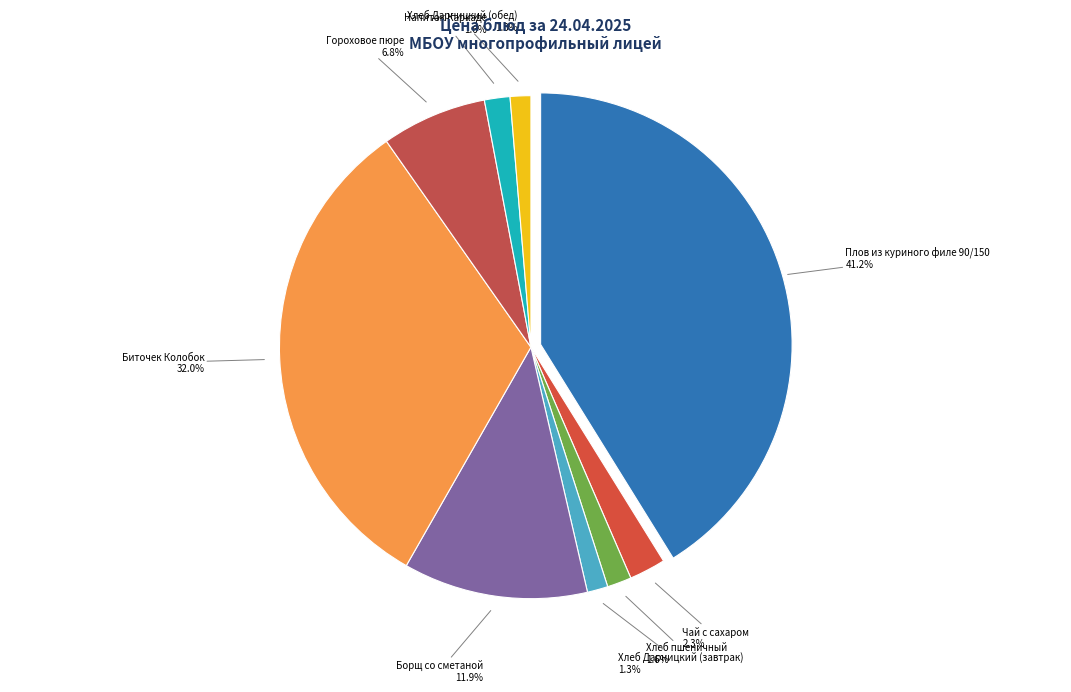

To the nearest percent, what is the difference between the largest and smallest slice percentages?

40%